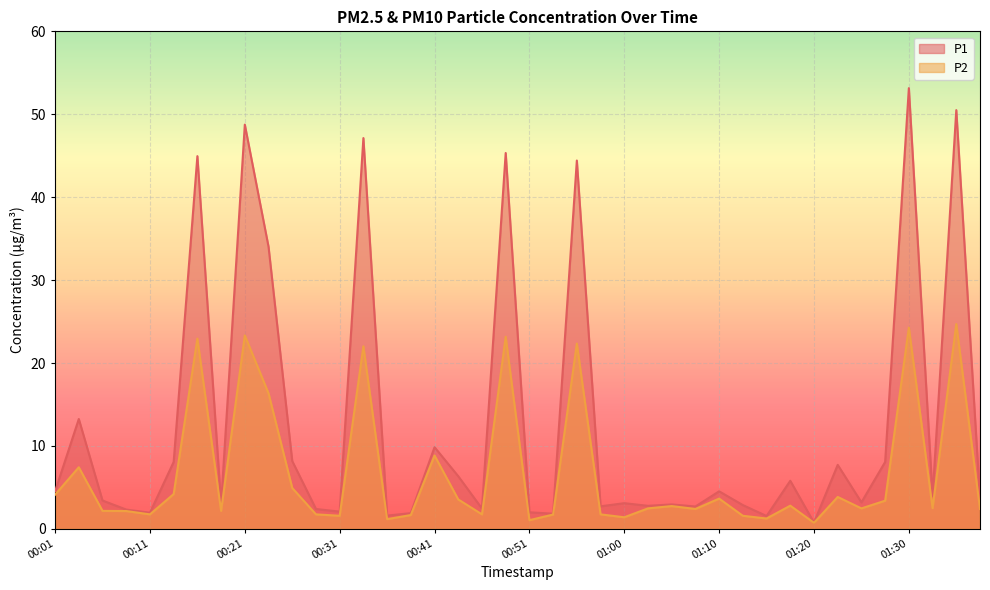

Reading left to right, what are all the values shown in this chart?

P1: 4.5	13.2	3.4	2.3	1.9	8.1	45.0	3.0	48.8	34.0	8.2	2.4	2.1	47.1	1.6	1.9	9.8	6.3	2.5	45.3	2.0	1.8	44.4	2.7	3.1	2.8	3.0	2.7	4.5	2.9	1.6	5.8	0.8	7.7	3.2	8.1	53.1	3.9	50.5	3.6
P2: 4.1	7.4	2.2	2.1	1.8	4.2	22.9	2.2	23.3	16.4	4.9	1.8	1.6	22.0	1.2	1.7	8.8	3.5	1.8	23.2	1.1	1.7	22.4	1.8	1.4	2.5	2.8	2.4	3.6	1.6	1.2	2.8	0.7	3.9	2.5	3.4	24.3	2.5	24.7	2.4